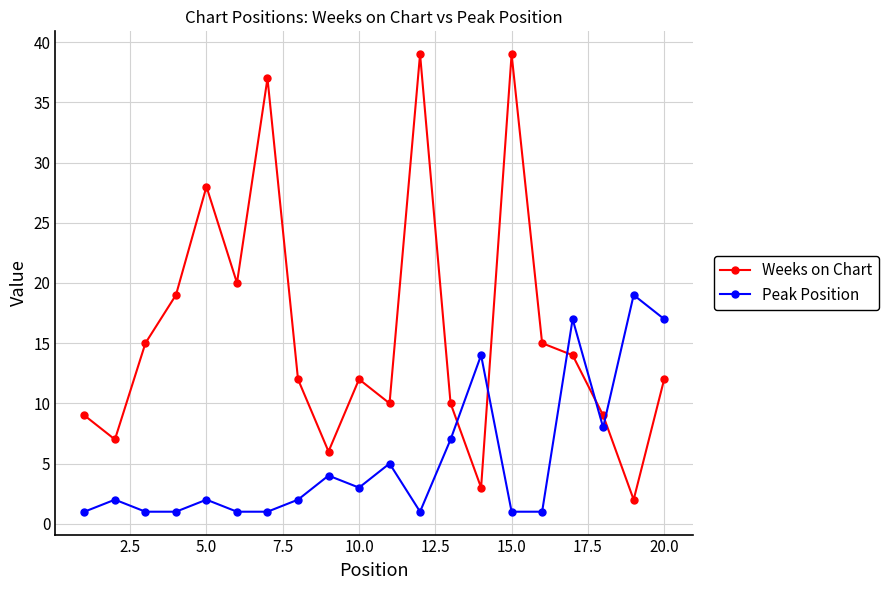

Which series has the largest range (max minus min)?

Weeks on Chart